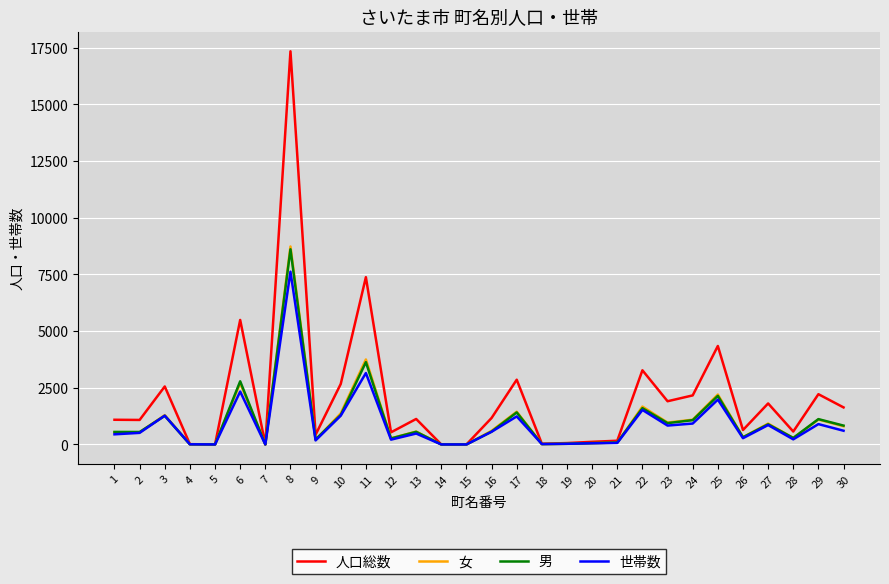

What are all the series names shown in the legend?

人口総数, 女, 男, 世帯数